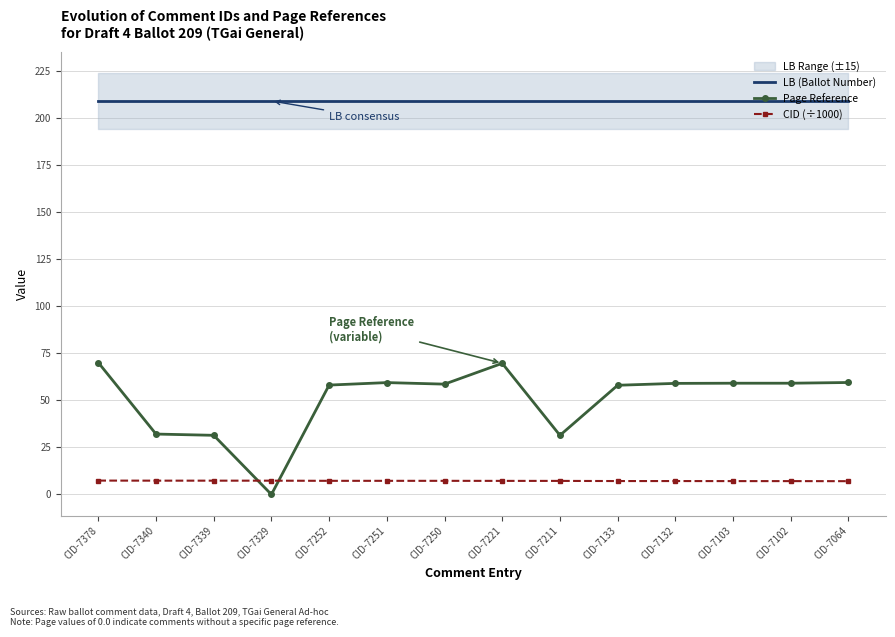

At which category is the sum across all series the highest?

CID-7378